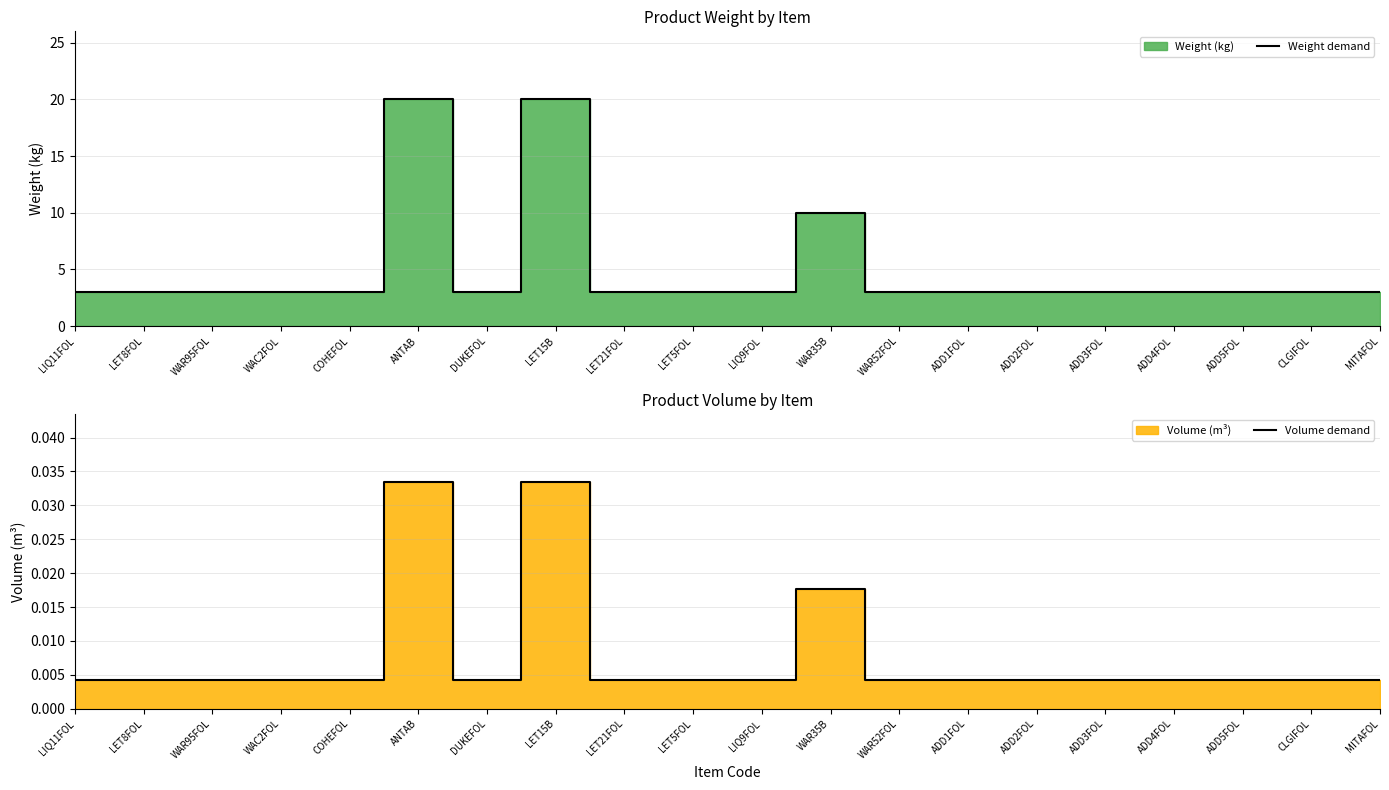

How many data points does each series have?

20